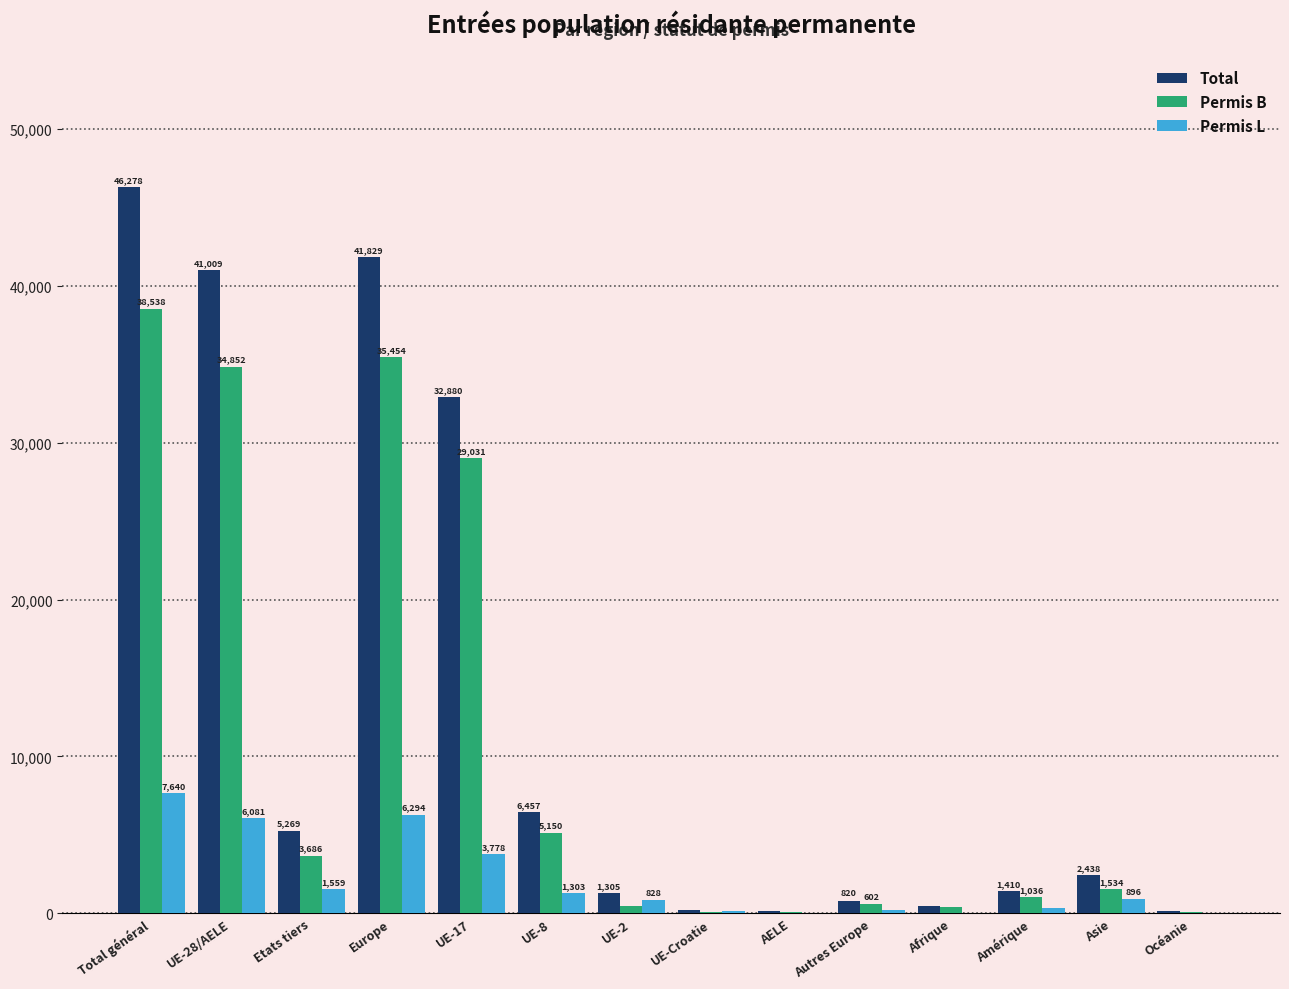

What is the total value across all series at Etats tiers?

10514